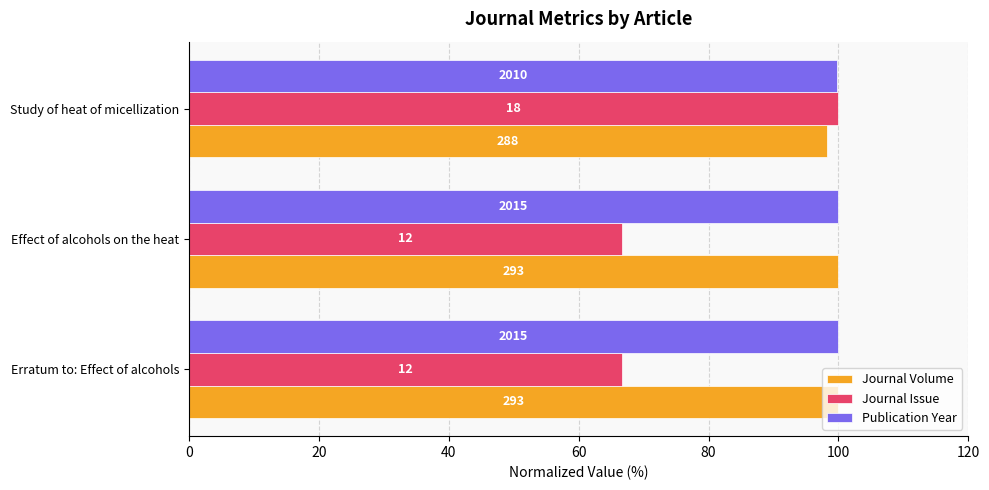

Reading left to right, what are all the values shown in this chart?

Journal Volume: 100.0	100.0	98.3
Journal Issue: 66.7	66.7	100.0
Publication Year: 100.0	100.0	99.8